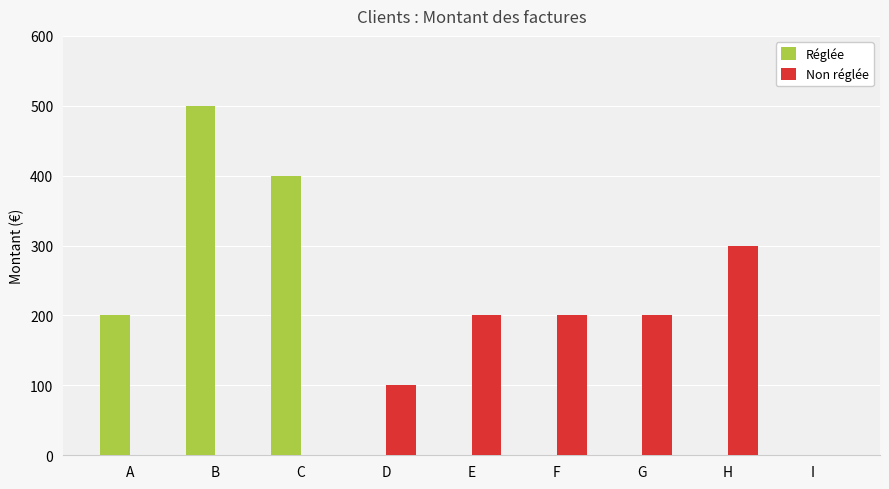

Which category has the highest value in the Réglée series?

B